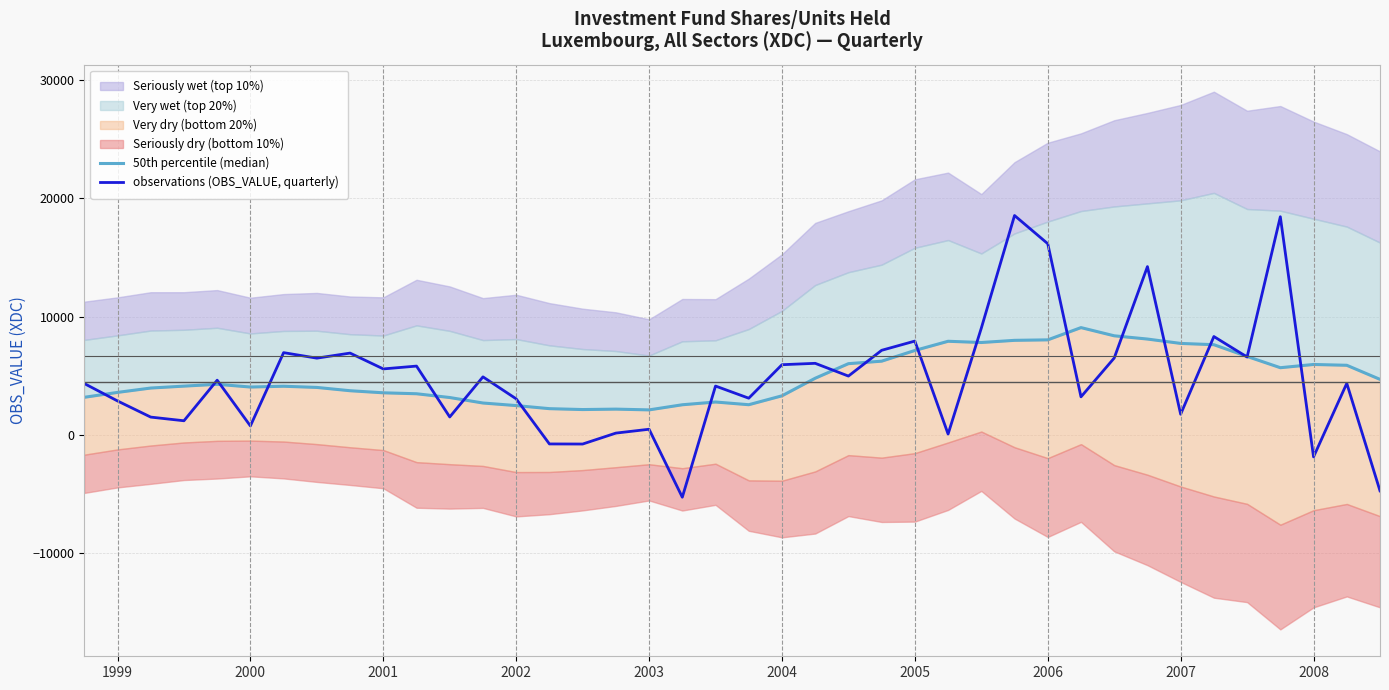

What is the difference between the 50th percentile (median) values at 22 and 32?

3310.4